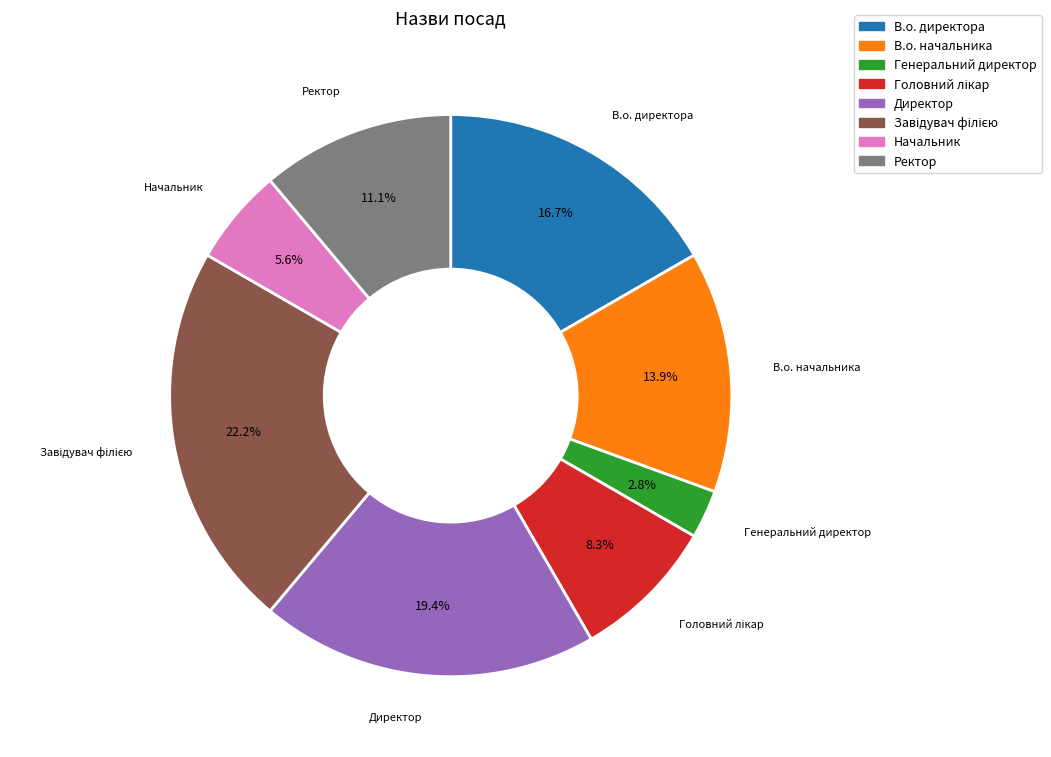

Which category has the smallest portion of the pie?

Генеральний директор